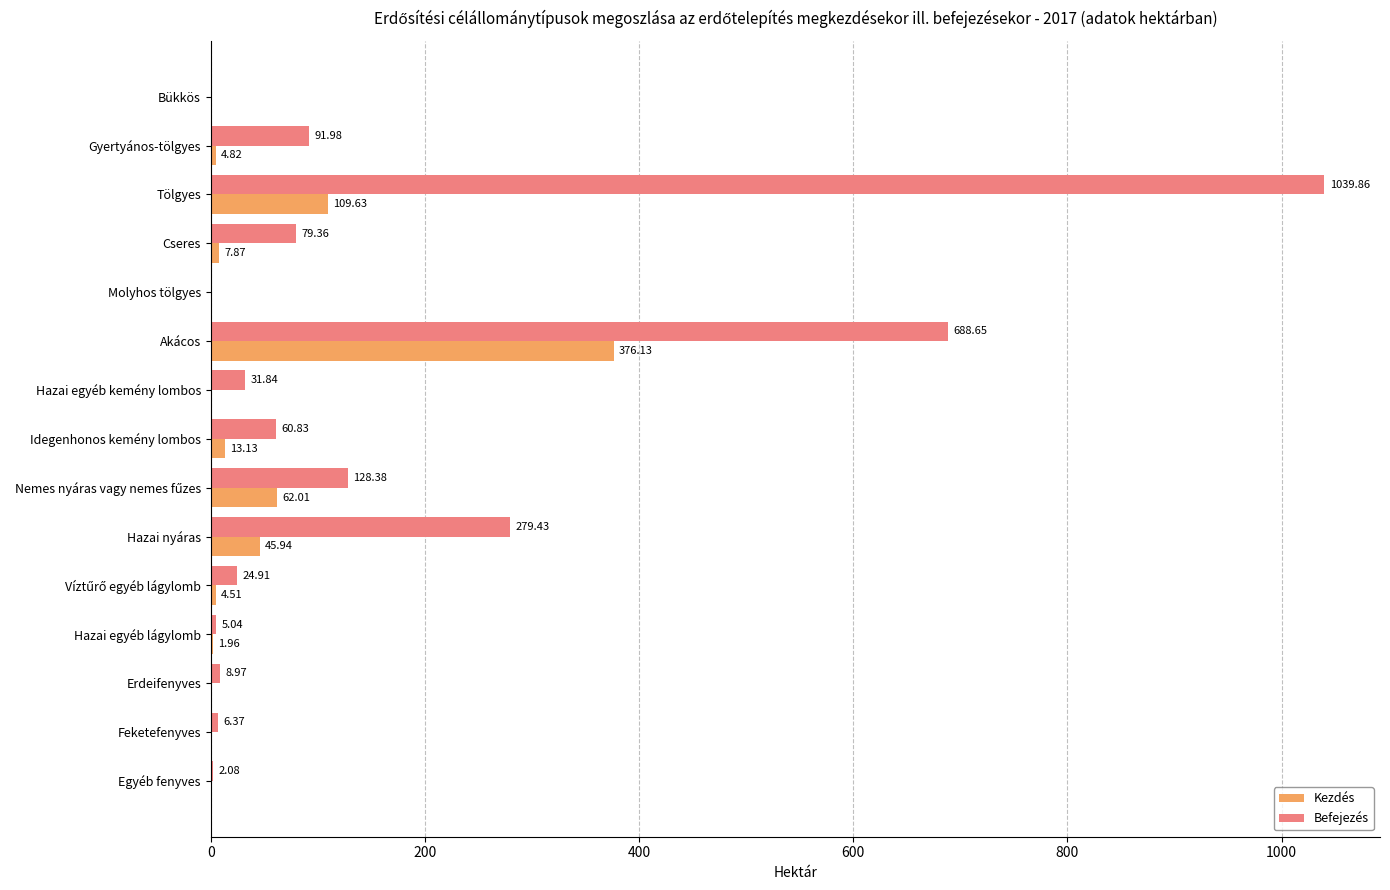

Which category has the highest value across all series?

Tölgyes